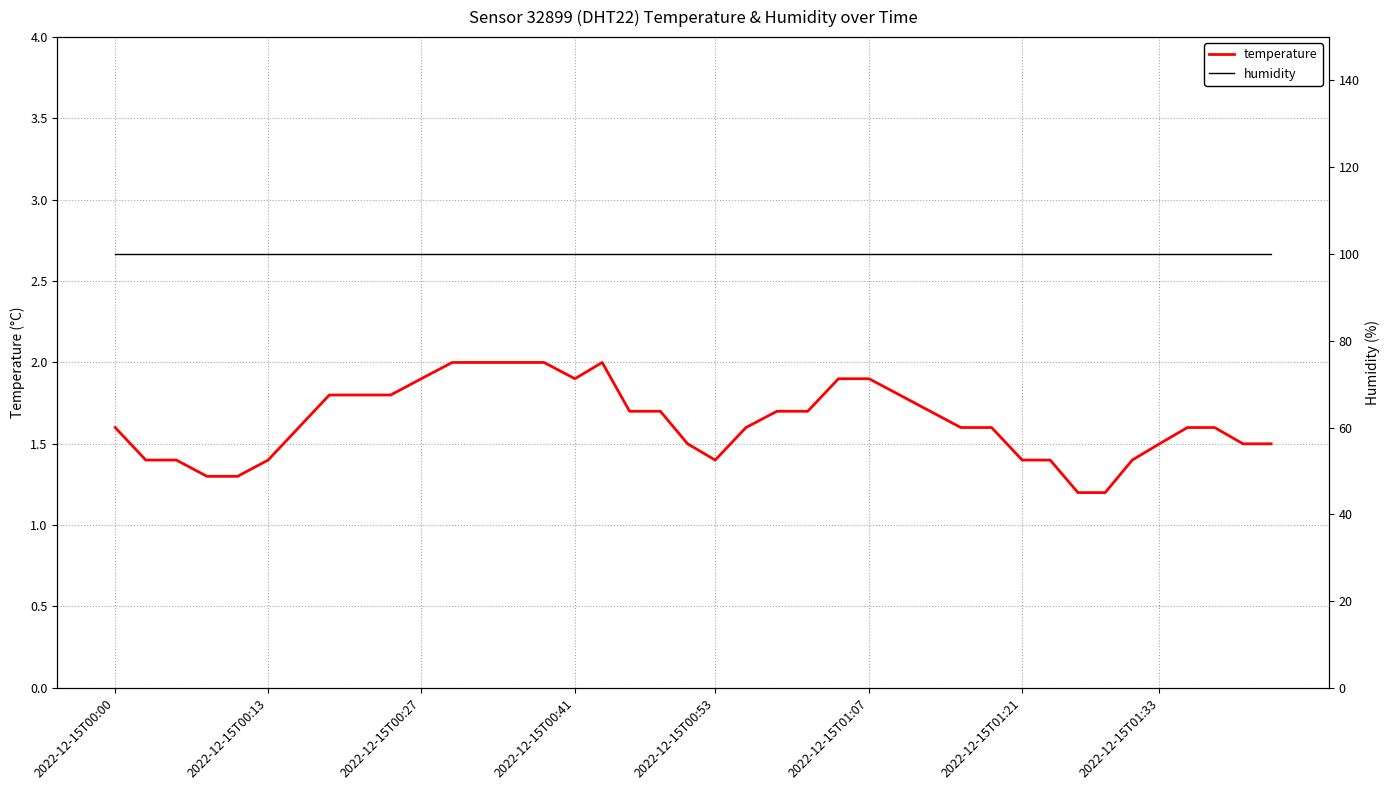

What is the sum of all temperature values?

65.3